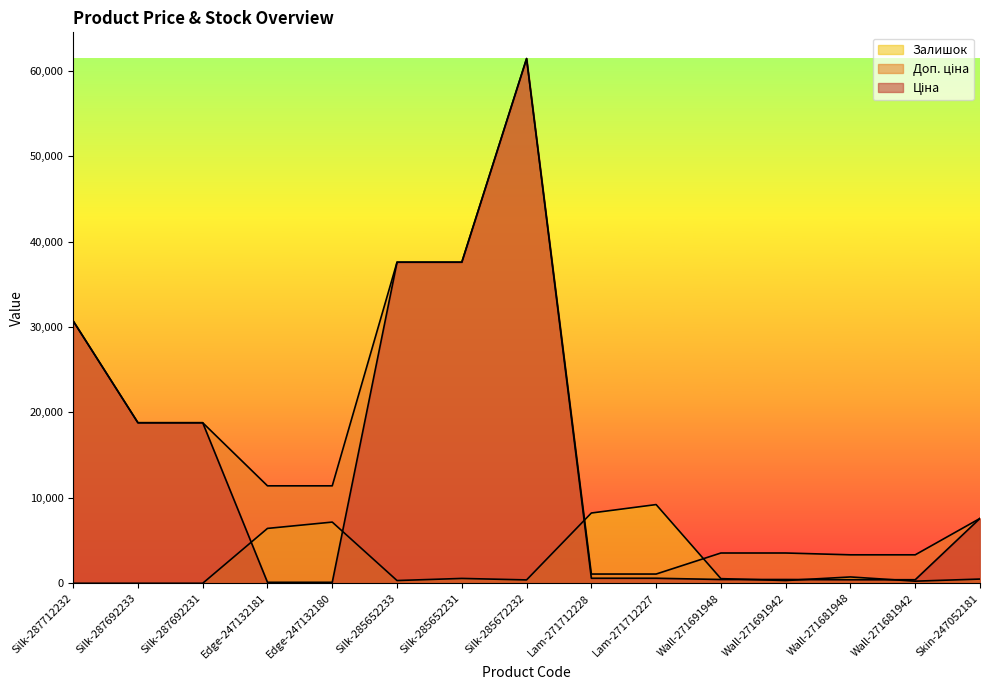

Which series has the widest spread of values?

Ціна